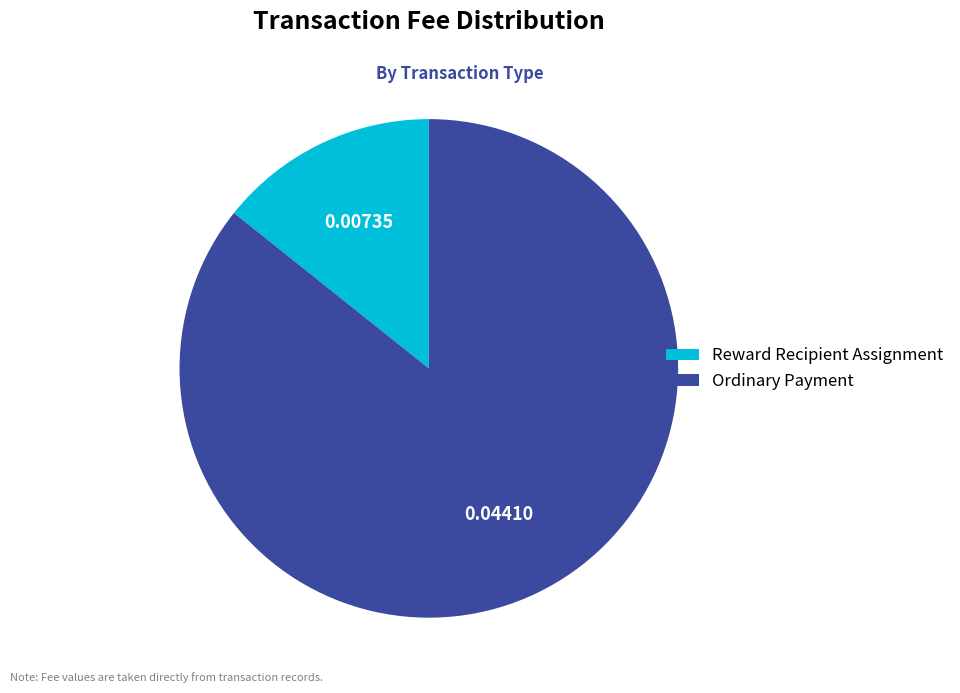

Which slice is the largest?

Ordinary Payment